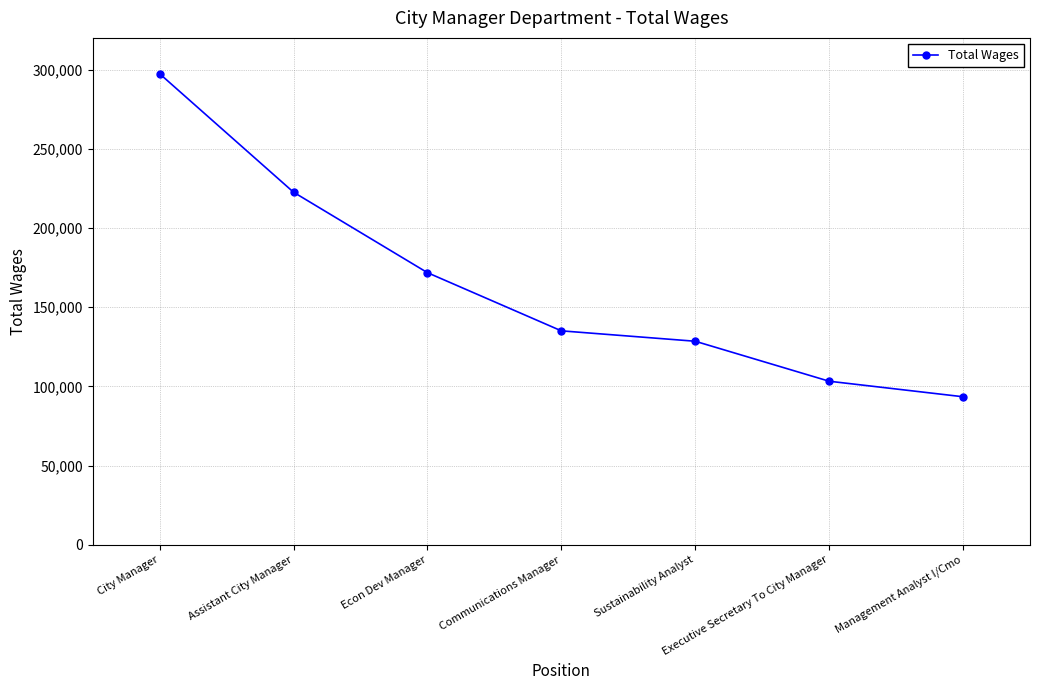

What is the smallest value displayed?

93518